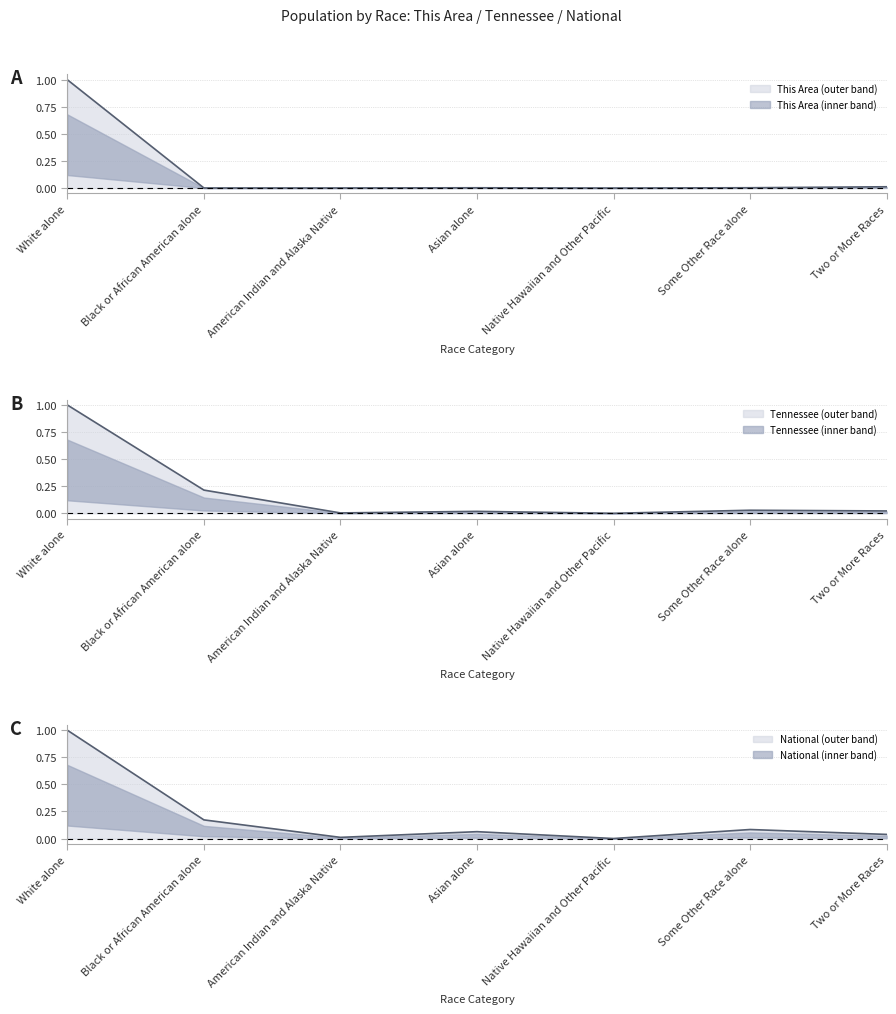

Reading left to right, list all the values displayed in this chart.

This Area line: White alone=1.0	Black or African American alone=0.0	American Indian and Alaska Native=0.0	Asian alone=0.0	Native Hawaiian and Other Pacific=0.0	Some Other Race alone=0.0	Two or More Races=0.0
Tennessee line: White alone=1.0	Black or African American alone=0.2	American Indian and Alaska Native=0.0	Asian alone=0.0	Native Hawaiian and Other Pacific=0.0	Some Other Race alone=0.0	Two or More Races=0.0
National line: White alone=1.0	Black or African American alone=0.2	American Indian and Alaska Native=0.0	Asian alone=0.1	Native Hawaiian and Other Pacific=0.0	Some Other Race alone=0.1	Two or More Races=0.0